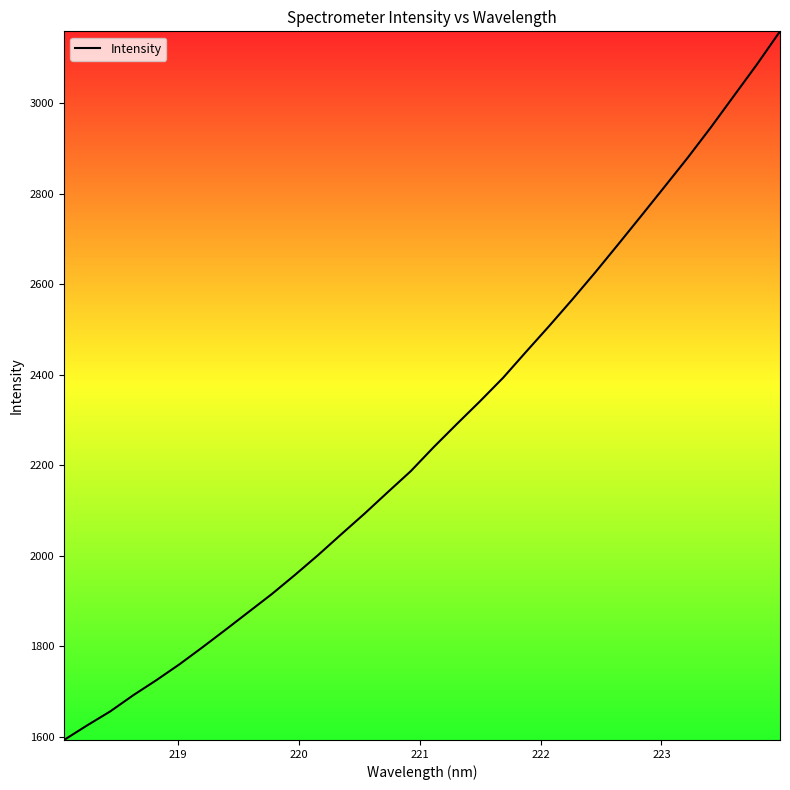

What is the greatest value displayed?

3159.2